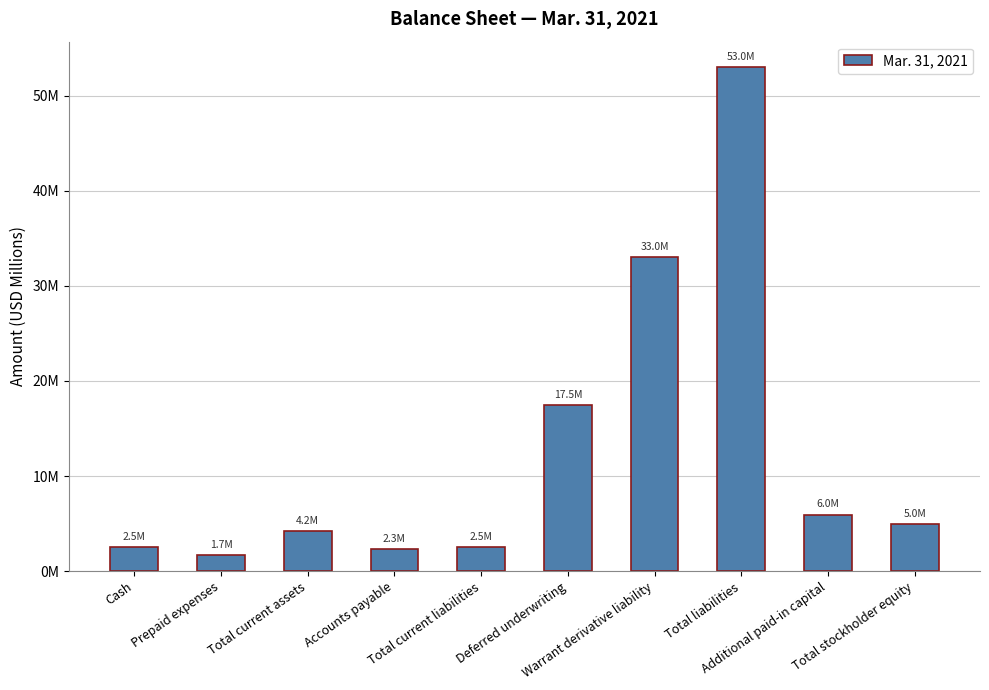

Are the bars horizontal?

No